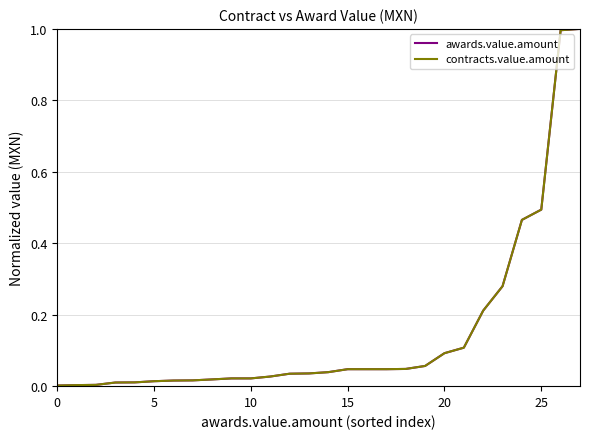

Reading right to left, what are all the values shown in this chart?

awards.value.amount: 1.0	1.0	0.5	0.5	0.3	0.2	0.1	0.1	0.1	0.0	0.0	0.0	0.0	0.0	0.0	0.0	0.0	0.0	0.0	0.0	0.0	0.0	0.0	0.0	0.0	0.0	0.0	0.0
contracts.value.amount: 1.0	1.0	0.5	0.5	0.3	0.2	0.1	0.1	0.1	0.0	0.0	0.0	0.0	0.0	0.0	0.0	0.0	0.0	0.0	0.0	0.0	0.0	0.0	0.0	0.0	0.0	0.0	0.0